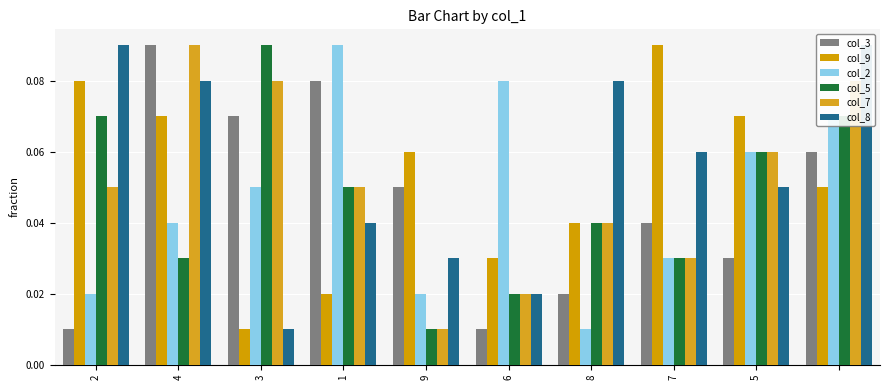

What is the sum of all col_7 values?

0.5